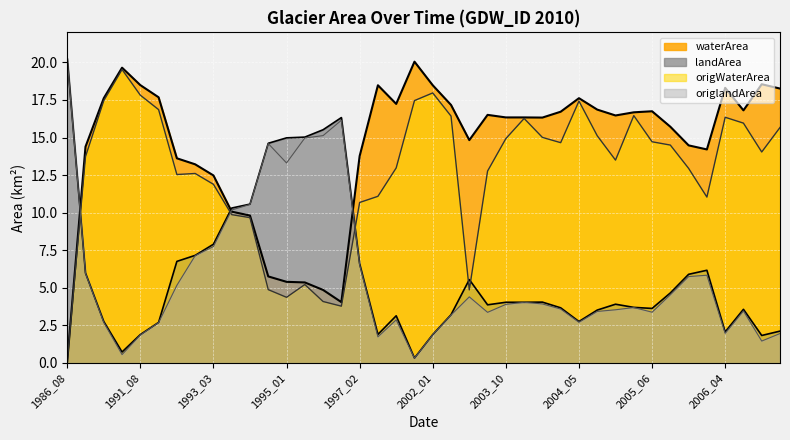

True or false: waterArea and origWaterArea cross at least once.

False